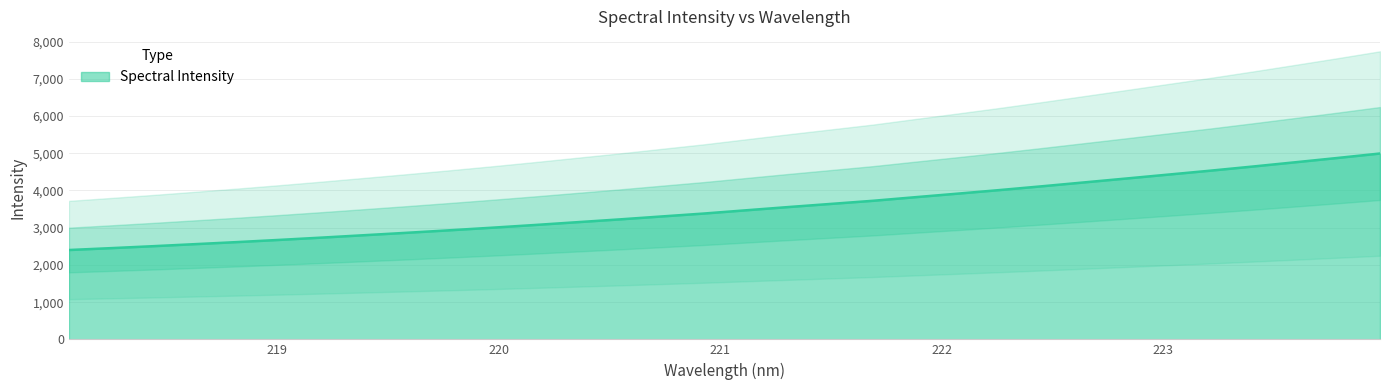

How many series are shown in this chart?

1